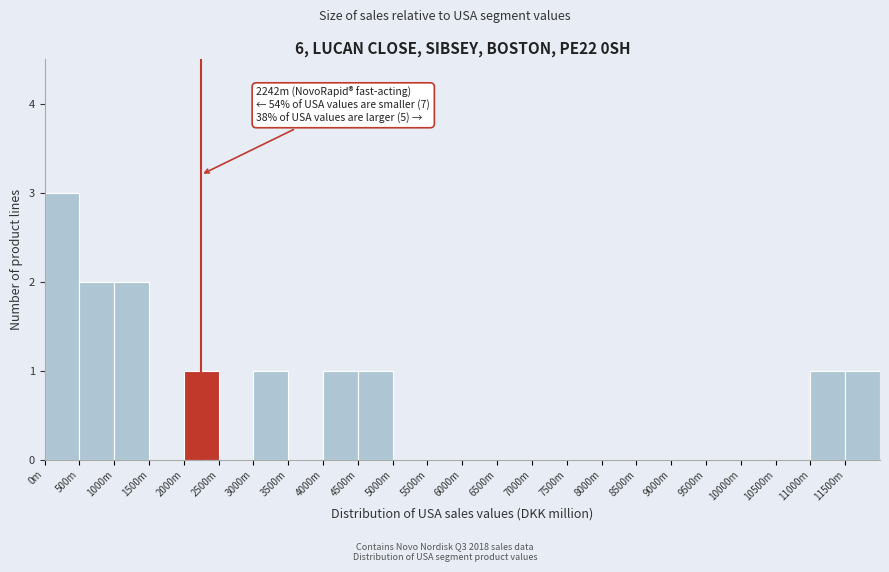

Reading left to right, list all the values displayed in this chart.

0m=3	500m=2	1000m=2	1500m=0	2000m=1	2500m=0	3000m=1	3500m=0	4000m=1	4500m=1	5000m=0	5500m=0	6000m=0	6500m=0	7000m=0	7500m=0	8000m=0	8500m=0	9000m=0	9500m=0	10000m=0	10500m=0	11000m=1	11500m=1